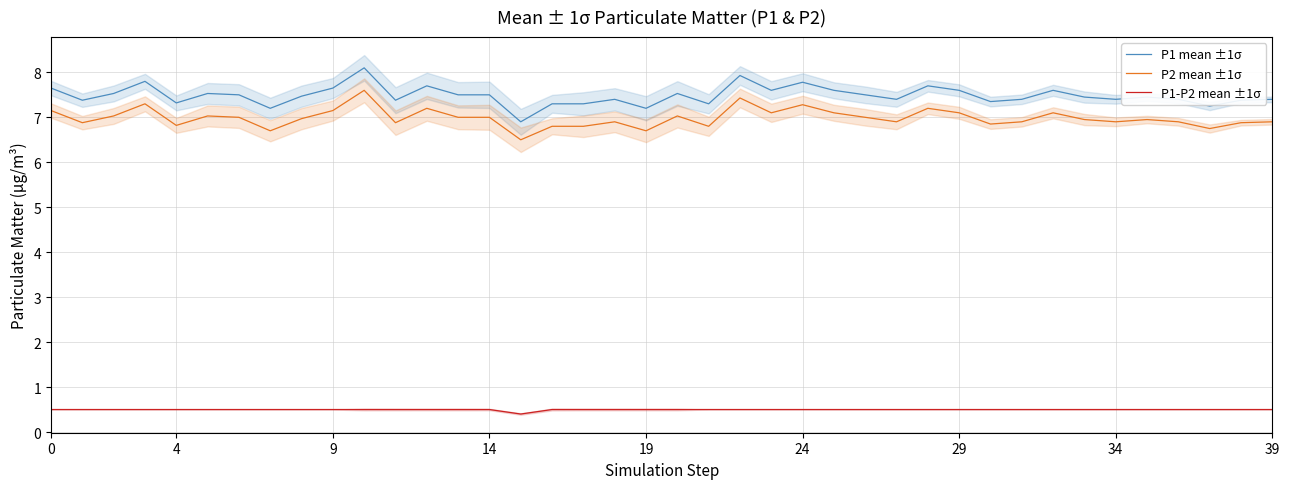

True or false: P1-P2 mean ±1σ has more than 0 points higher than both neighbors.

False